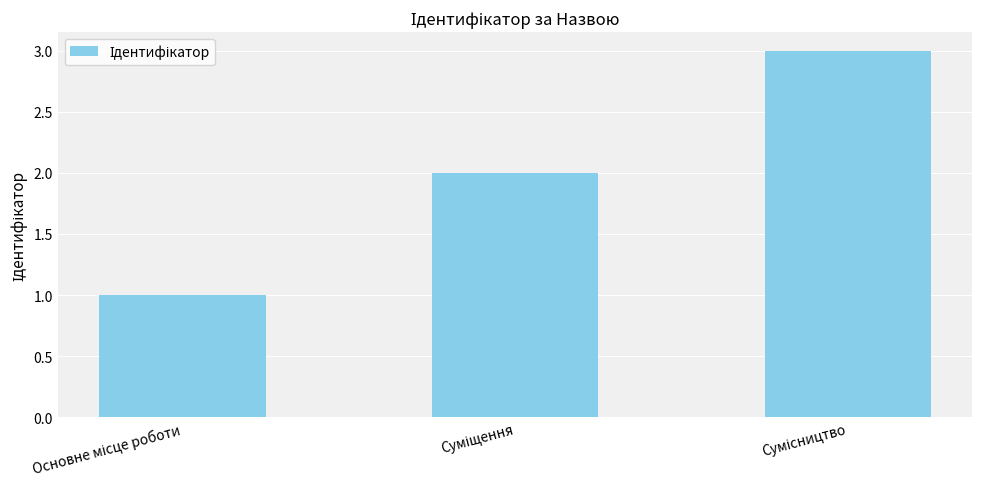

What is the maximum value shown in the chart?

3